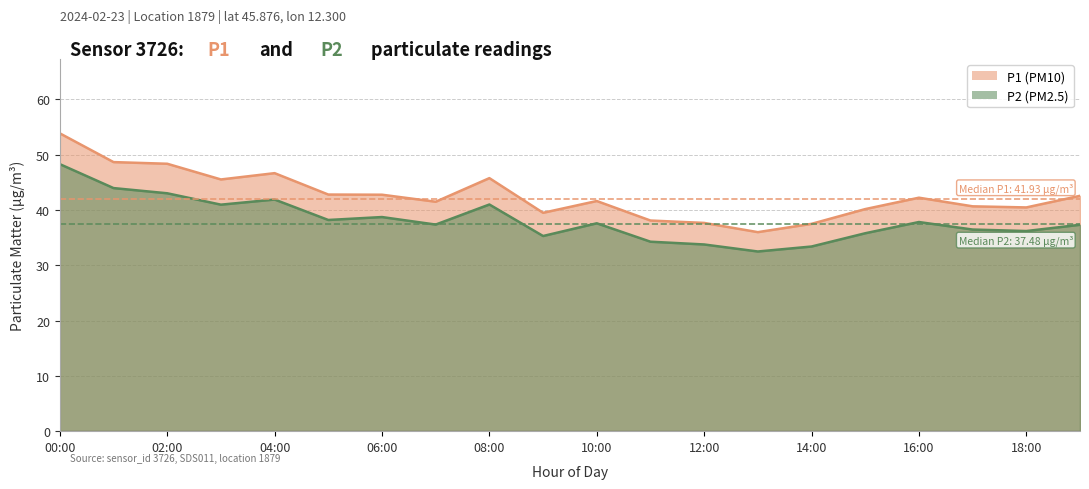

Which series has the largest total across all categories?

P1